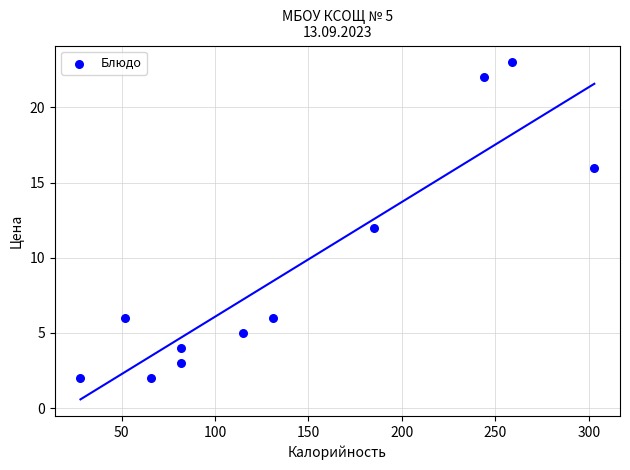

What is the average Y value?

9